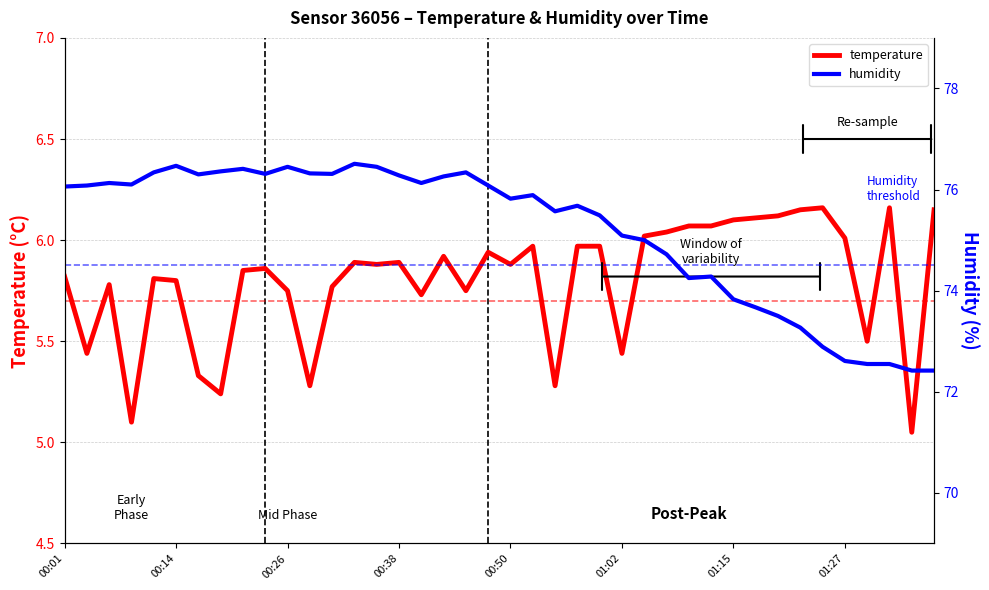

What position from the right is 16?

24